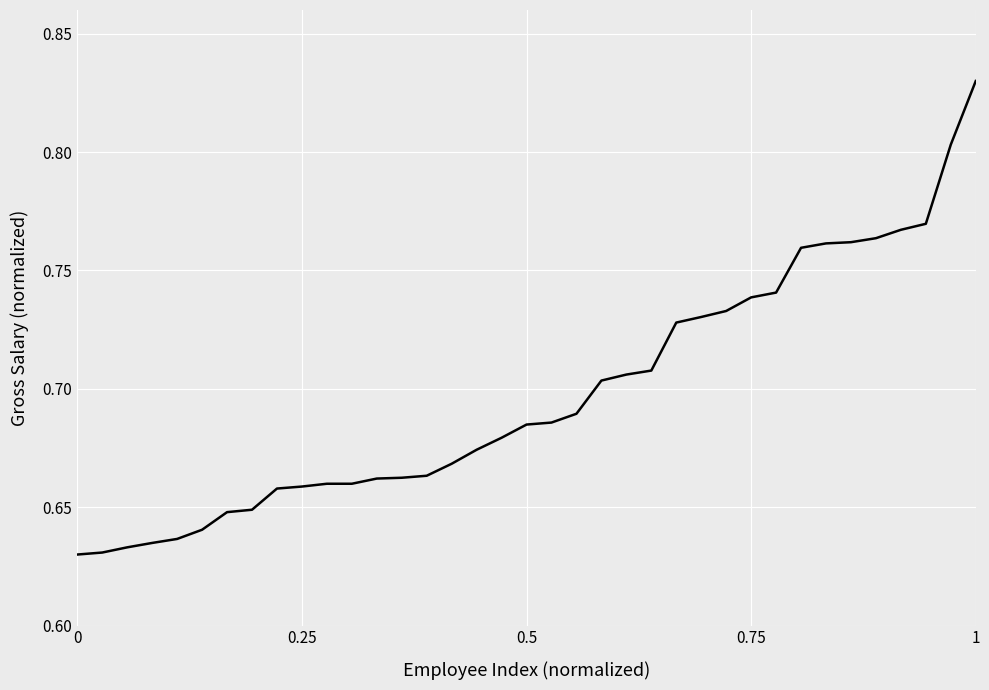

What is the sum of all values?

25.8